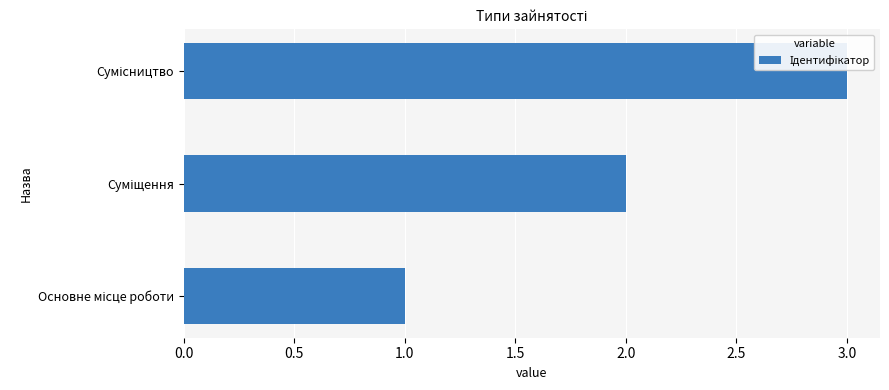

What is the sum of all values?

6